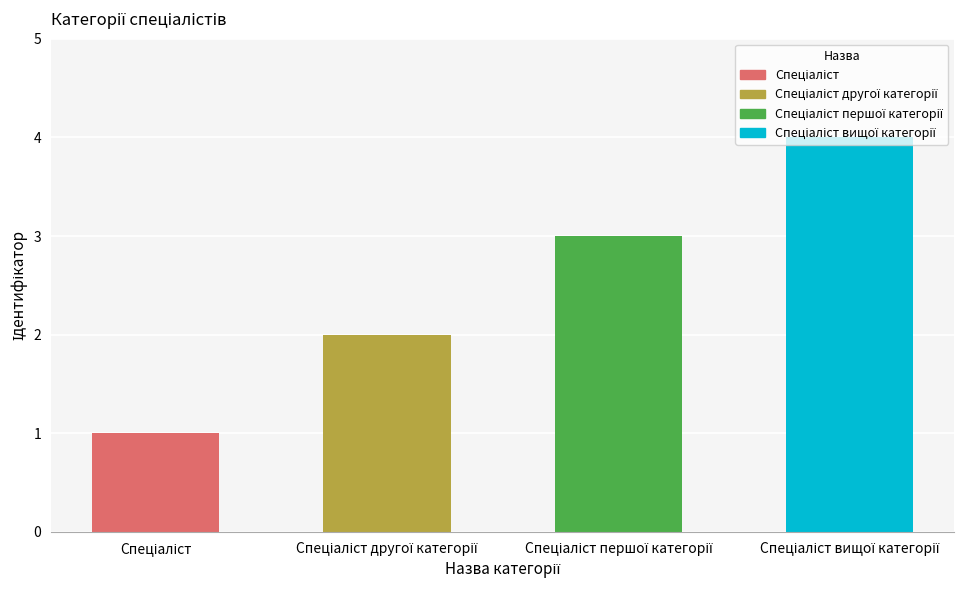

What is the difference between the maximum and minimum values?

3